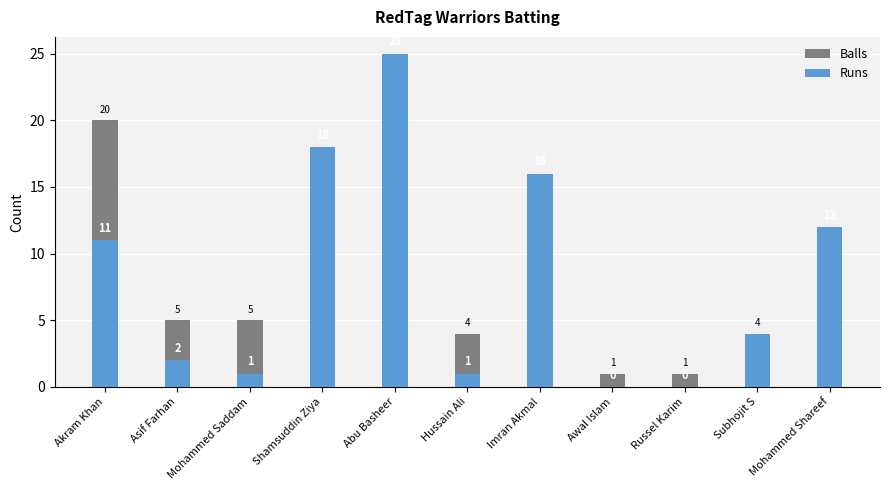

How many distinct data groups are displayed?

2